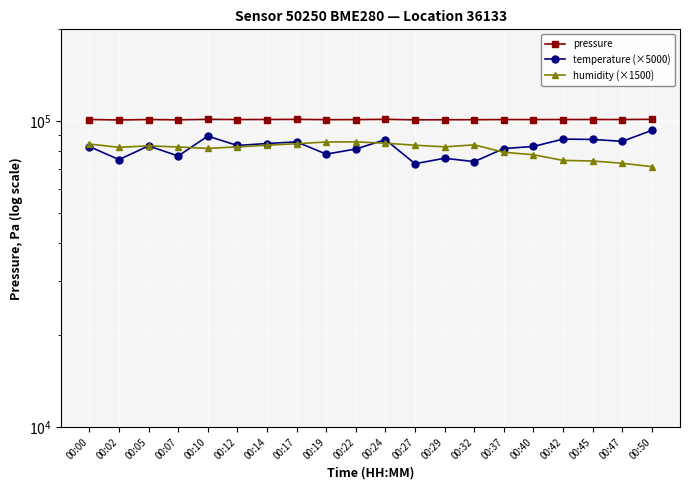

Is it true that humidity (×1500) equals 146340.5 at 00:29?

False